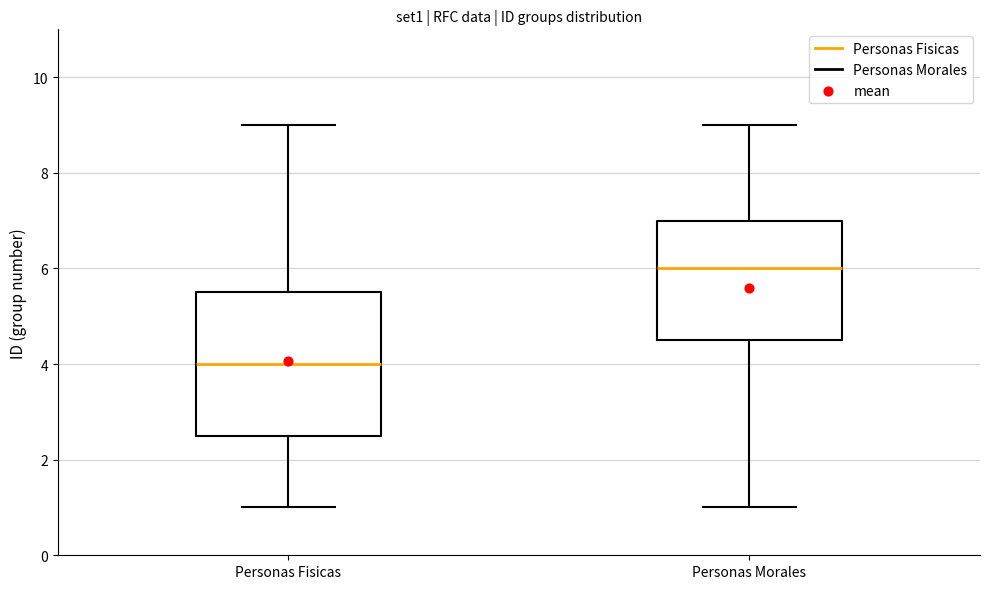

Reading left to right, transcribe this box plot: for each box, give where its median line is, the range the box spans, and where its two whiskers end, as read against the y-axis. The values are not printed on the chart, so give them approximately, as read against the axis.

Personas Fisicas: median 4.0, box 2.6 to 5.6, whiskers 1.0 to 9.0
Personas Morales: median 6.0, box 4.6 to 7.0, whiskers 1.0 to 9.0